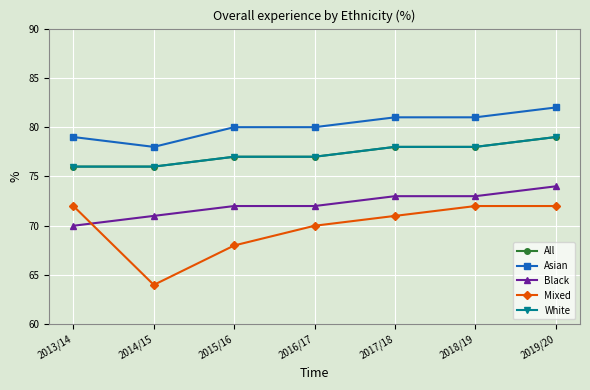

Reading left to right, extract all data points from this chart.

All: 2013/14=76	2014/15=76	2015/16=77	2016/17=77	2017/18=78	2018/19=78	2019/20=79
Asian: 2013/14=79	2014/15=78	2015/16=80	2016/17=80	2017/18=81	2018/19=81	2019/20=82
Black: 2013/14=70	2014/15=71	2015/16=72	2016/17=72	2017/18=73	2018/19=73	2019/20=74
Mixed: 2013/14=72	2014/15=64	2015/16=68	2016/17=70	2017/18=71	2018/19=72	2019/20=72
White: 2013/14=76	2014/15=76	2015/16=77	2016/17=77	2017/18=78	2018/19=78	2019/20=79